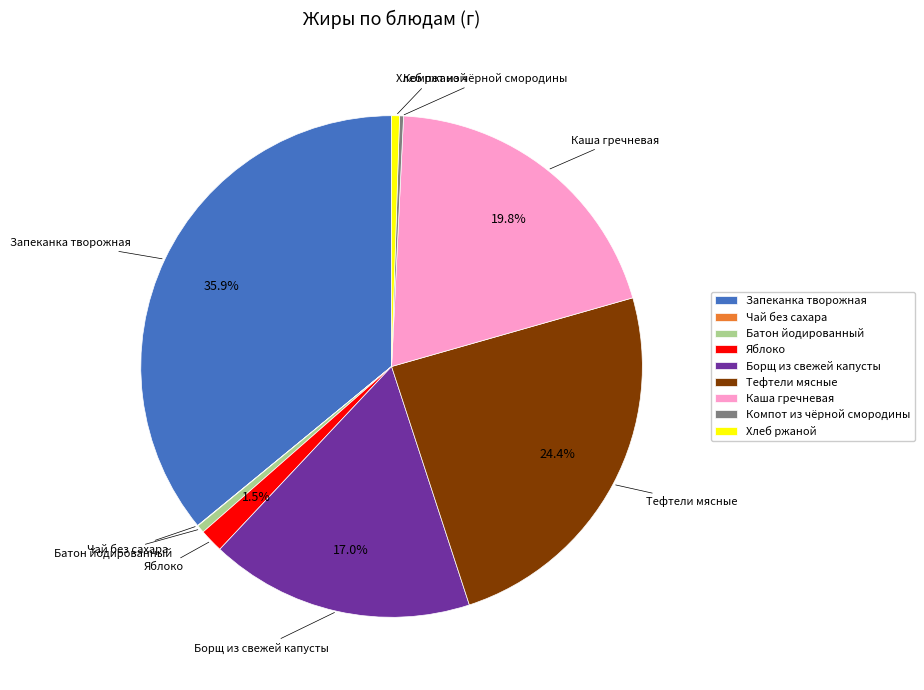

To the nearest percent, what is the average slice percentage?

11%